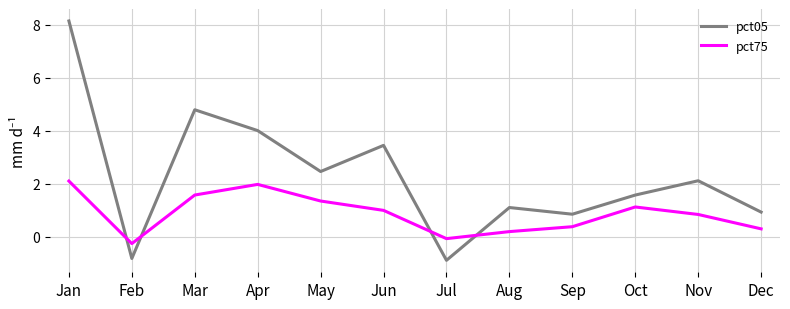

Is the value of pct75 at Nov greater than the value of pct05 at Oct?

No